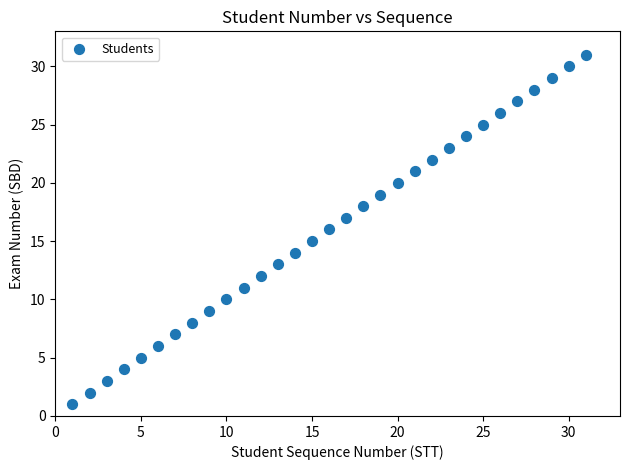

What is the range of Y values (max minus min)?

30